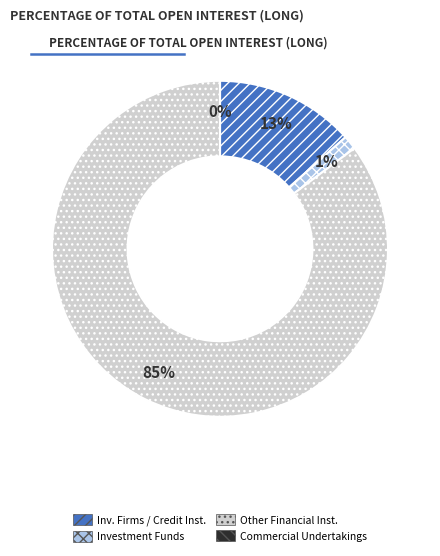

To the nearest percent, what is the average slice percentage?

25%